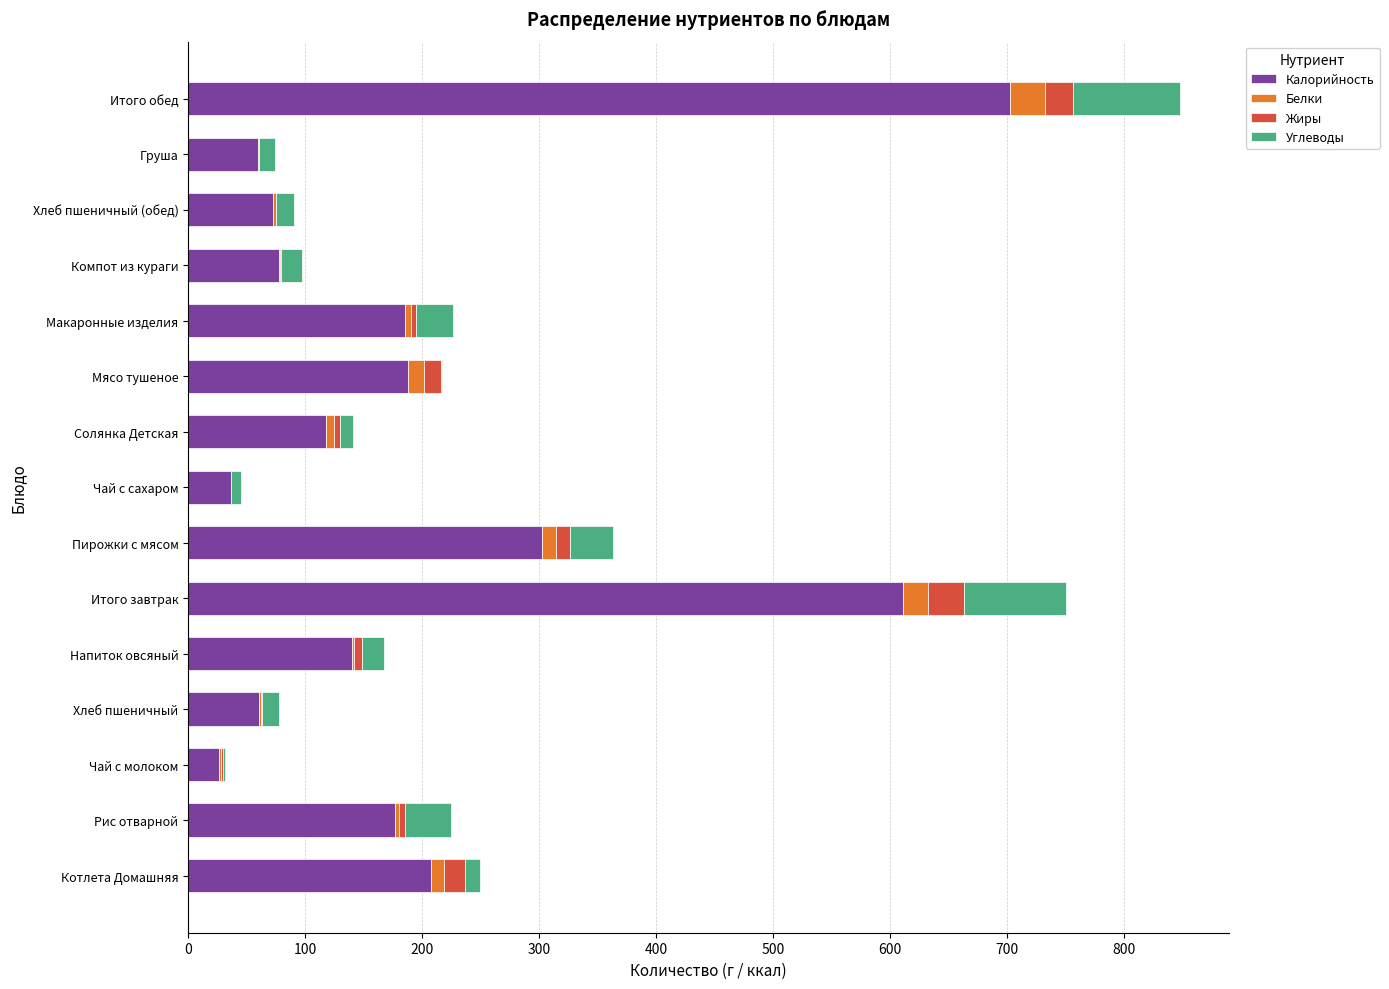

True or false: Калорийность has a value of 187.9 at Мясо тушеное.

True